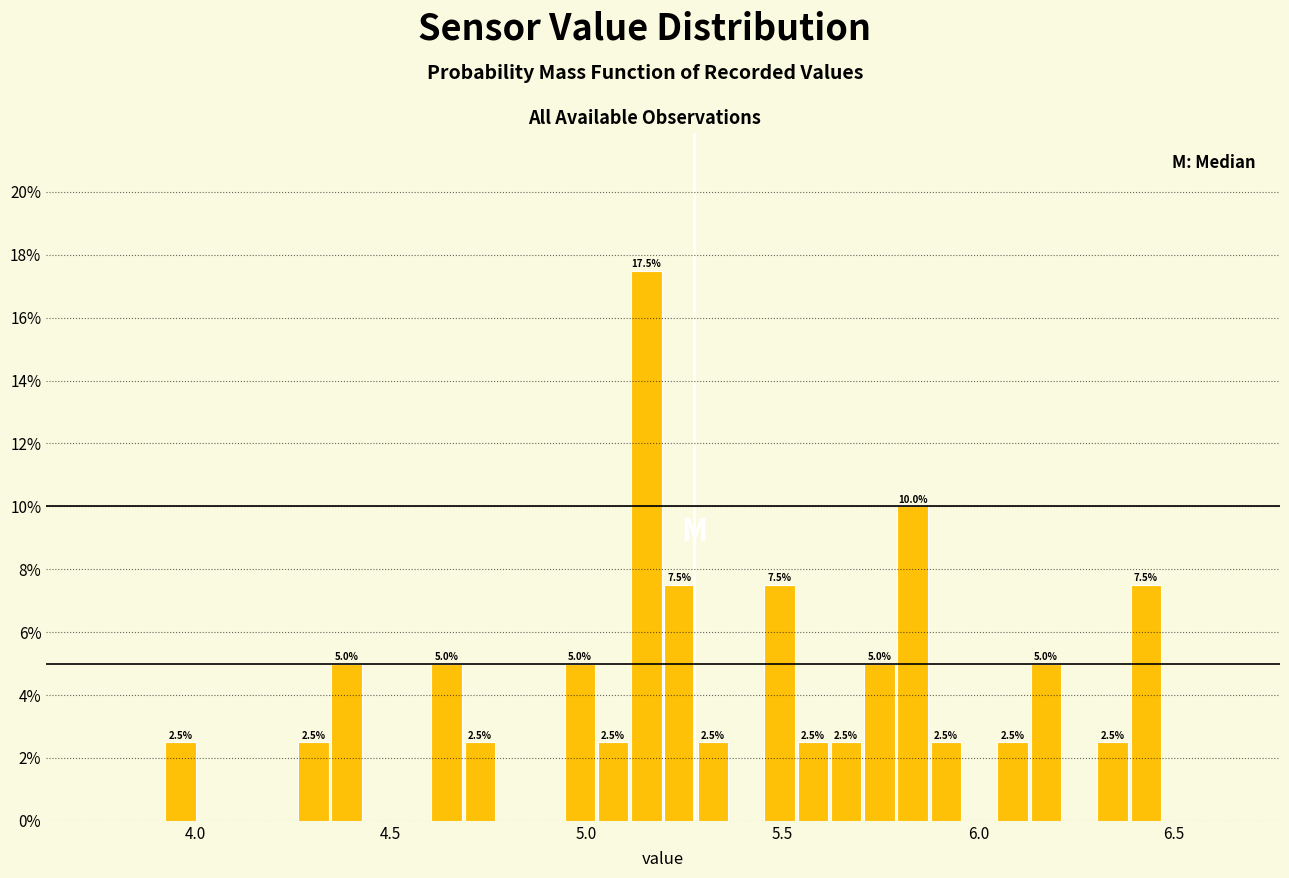

Around what value on the x-axis is the tallest bar? Give the approximate position of its centre, as read against the axis.

5.15